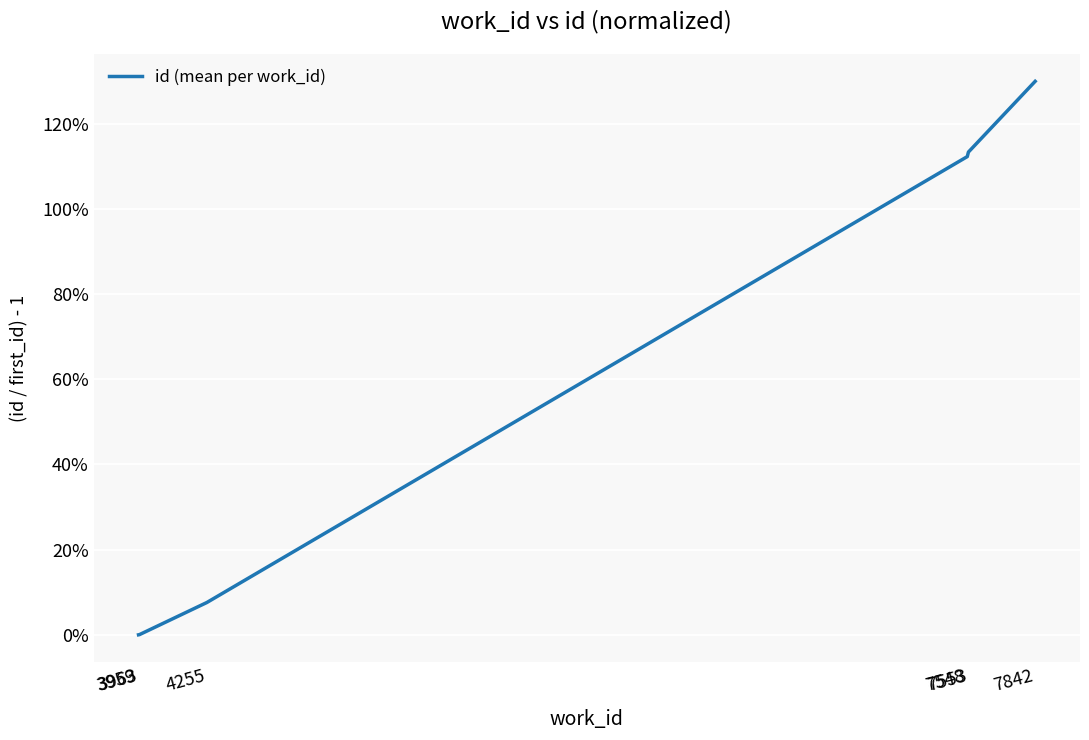

What is the maximum value shown in the chart?

1.3